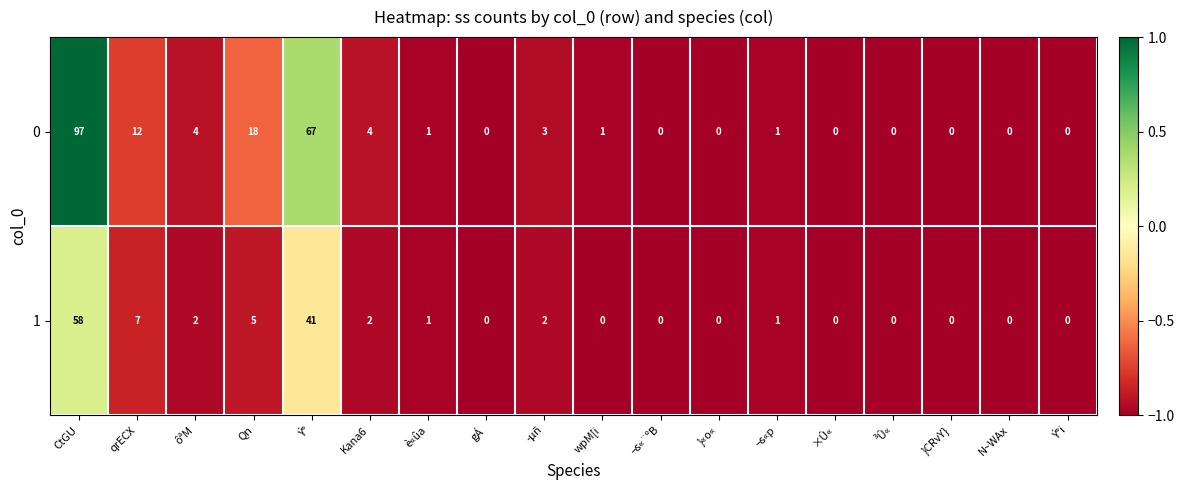

What is the spread (max minus min) of values at Ý°?

26